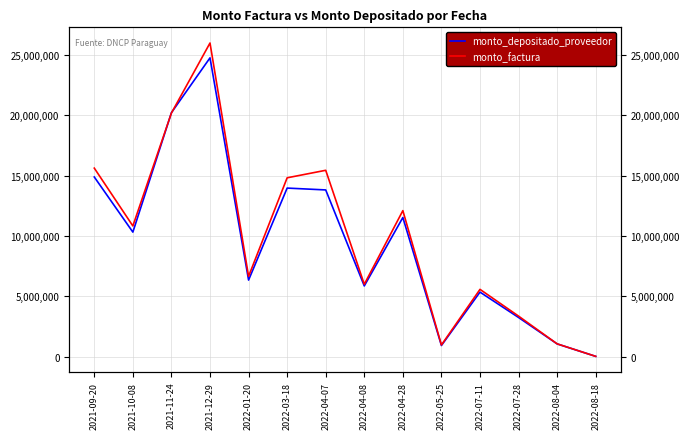

Rank the series at 2021-09-20 from highest to lowest value.

monto_factura, monto_depositado_proveedor